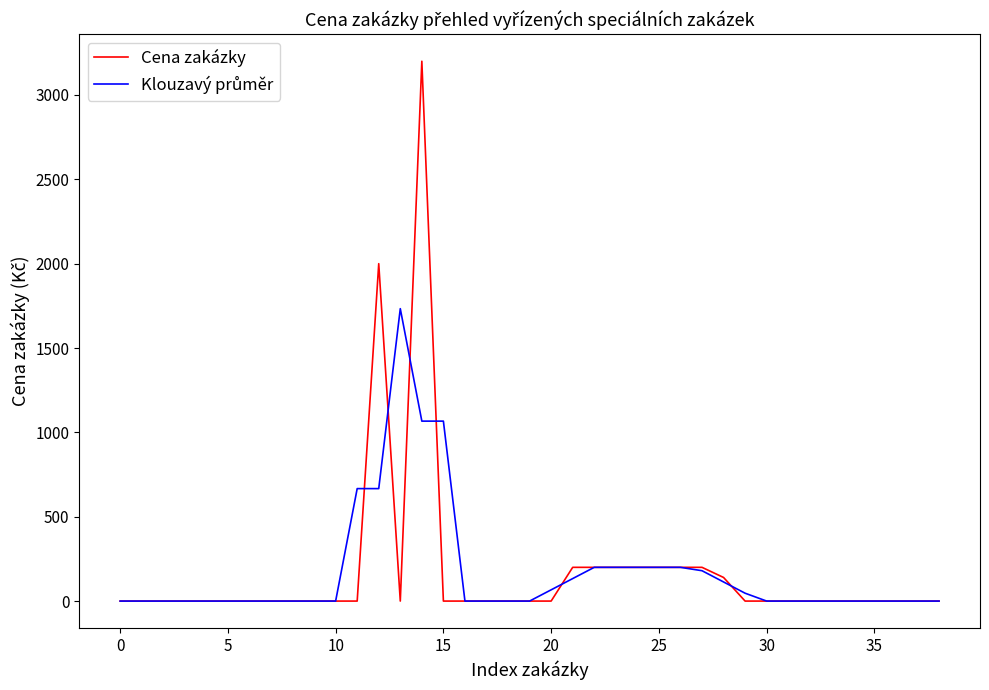

What is the maximum value shown in the chart?

3200.0